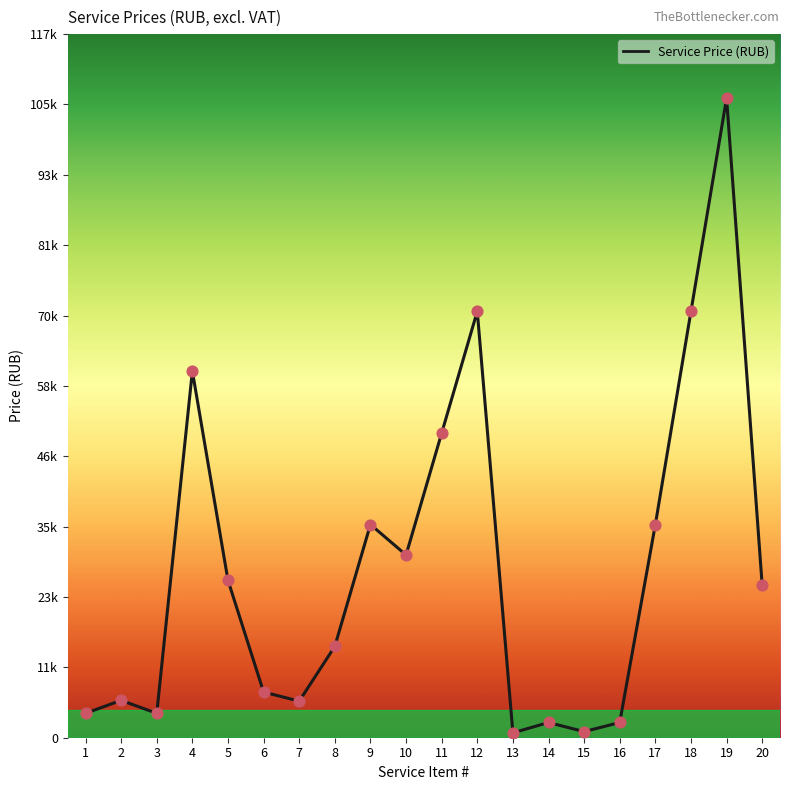

Approximately how many times larger is the value at 10 compared to 19?

0.3